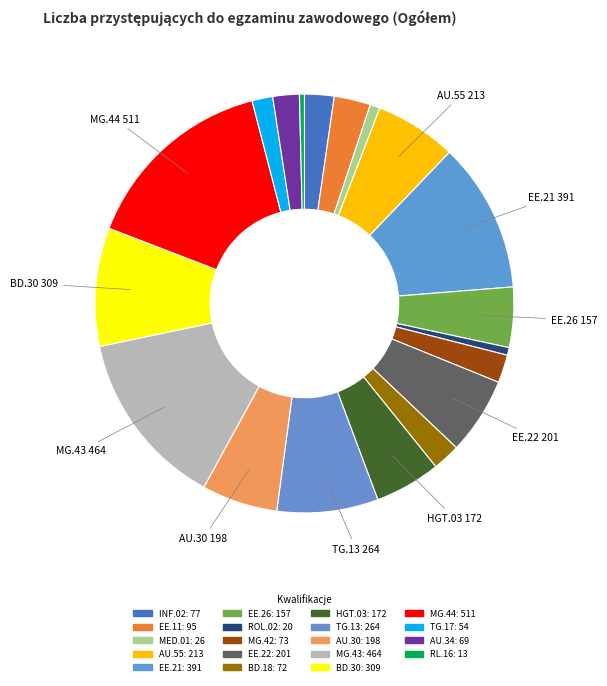

What percentage is the AU.30 slice, to the nearest percent?

6%